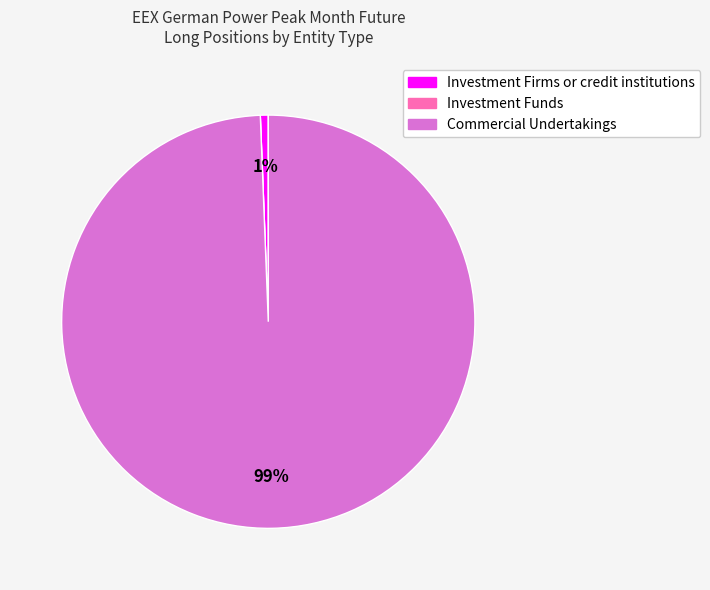

Which category has the biggest portion of the pie?

Commercial Undertakings